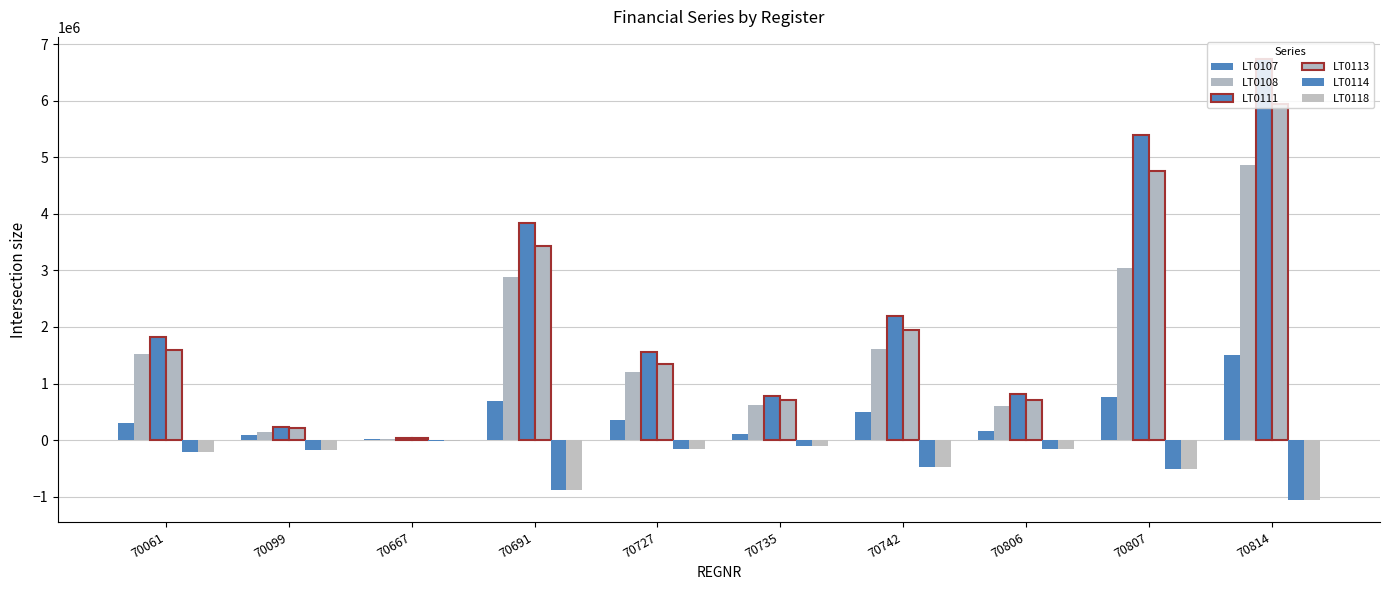

Does the chart contain stacked bars?

No